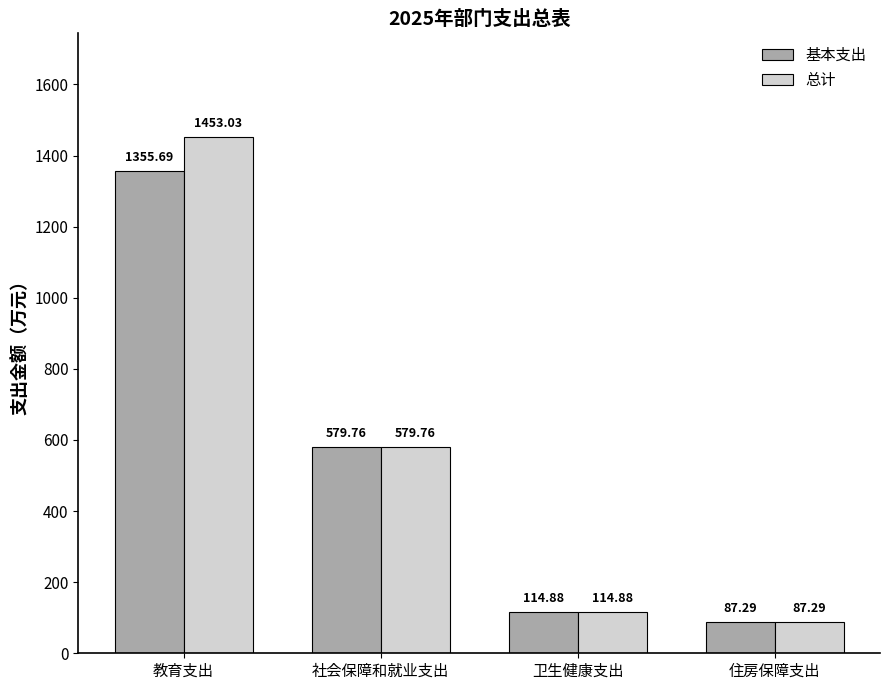

How many data points does each series have?

4